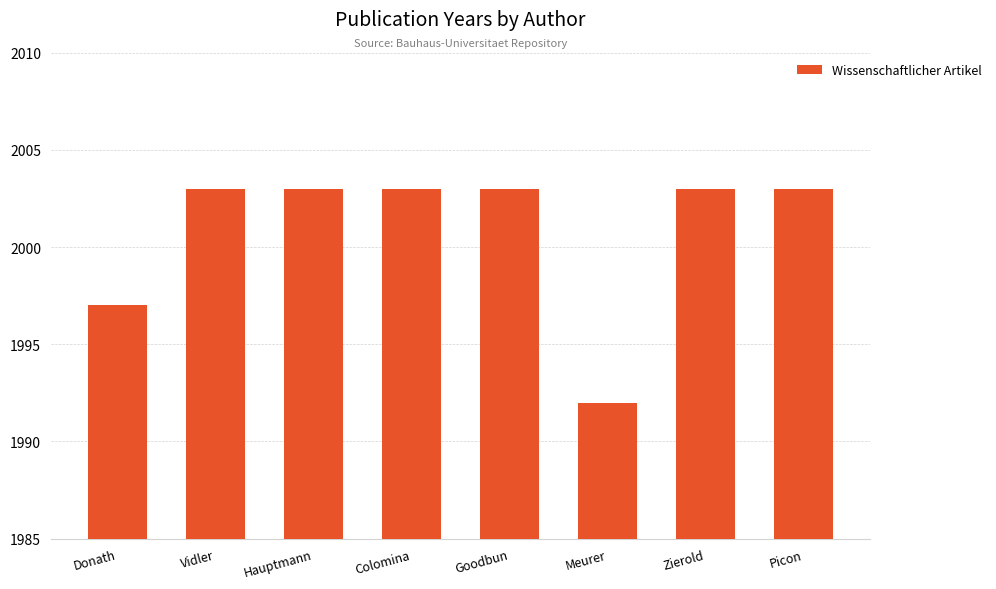

What is the smallest value displayed?

1992